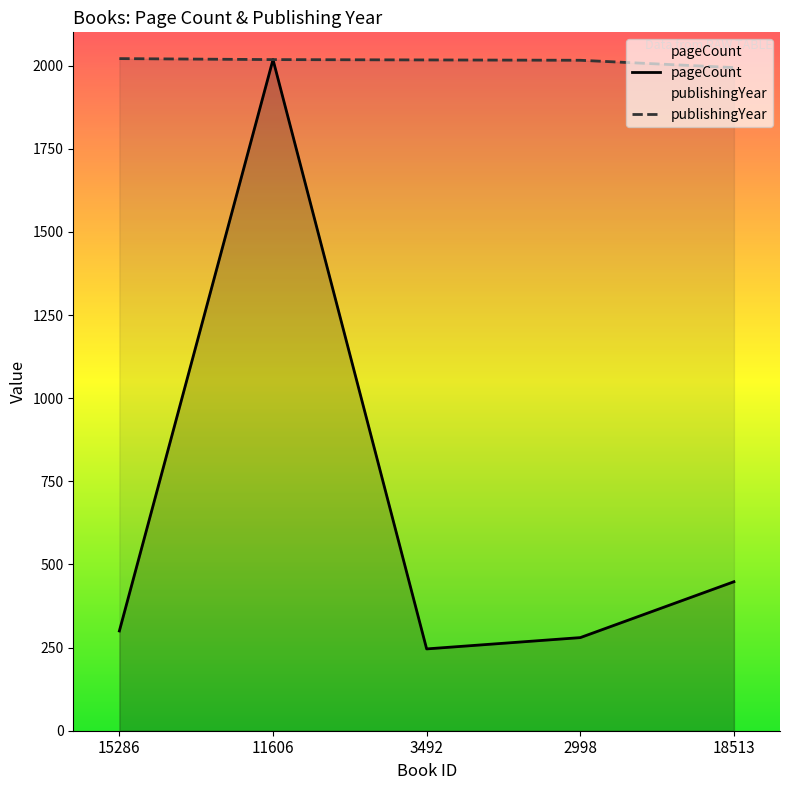

List the labels in order of pageCount value, smallest first.

3492, 2998, 15286, 18513, 11606